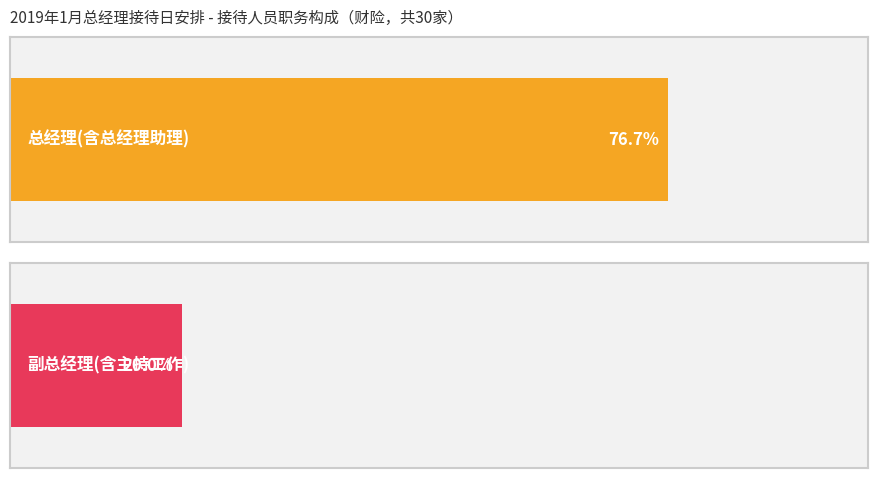

Rank the series by their maximum value, from lowest to highest.

副总经理, 总经理